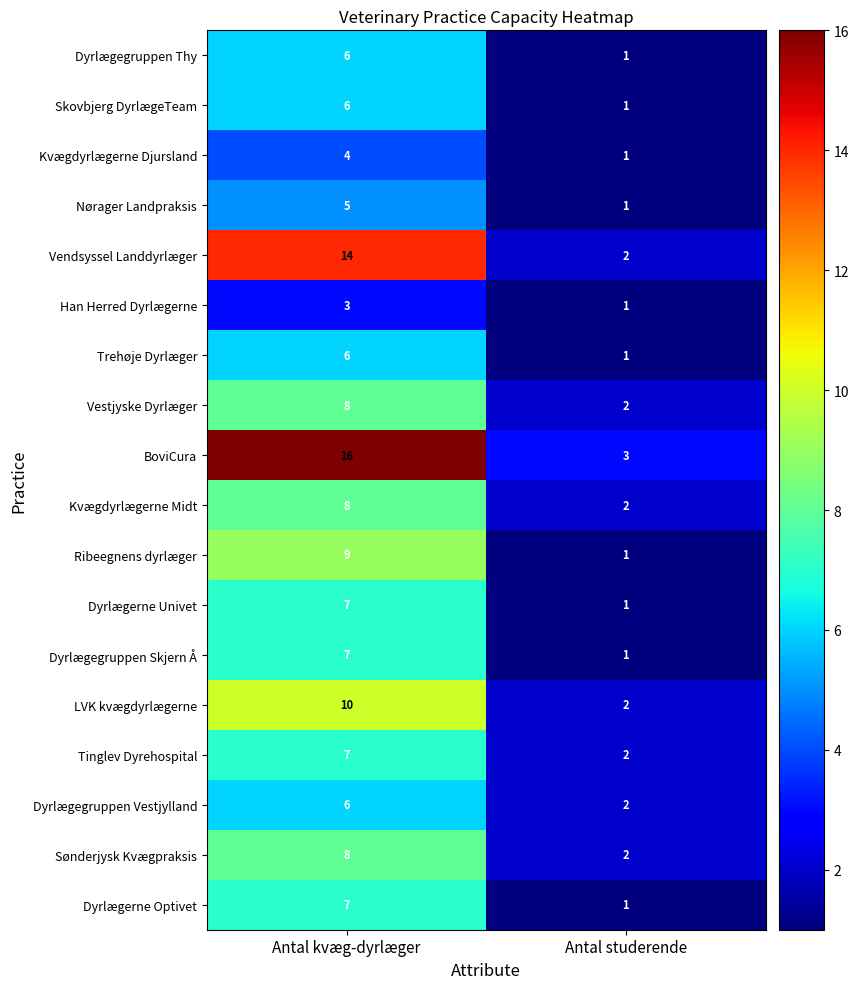

List the labels in order of Kvægdyrlægerne Djursland value, largest first.

Antal kvæg-dyrlæger, Antal studerende